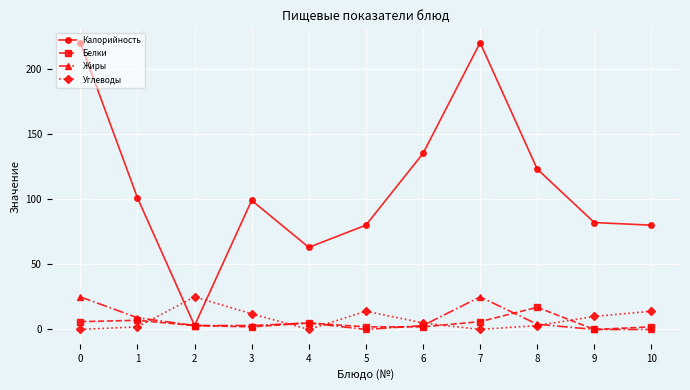

Reading left to right, what are all the values shown in this chart?

Калорийность: 220	101	3	99	63	80	135	220	123	82	80
Белки: 6	7	3	2	5	2	2	6	17	0	2
Жиры: 25	9	3	3	5	0	3	25	4	0	0
Углеводы: 0	2	25	12	0	14	5	0	3	10	14